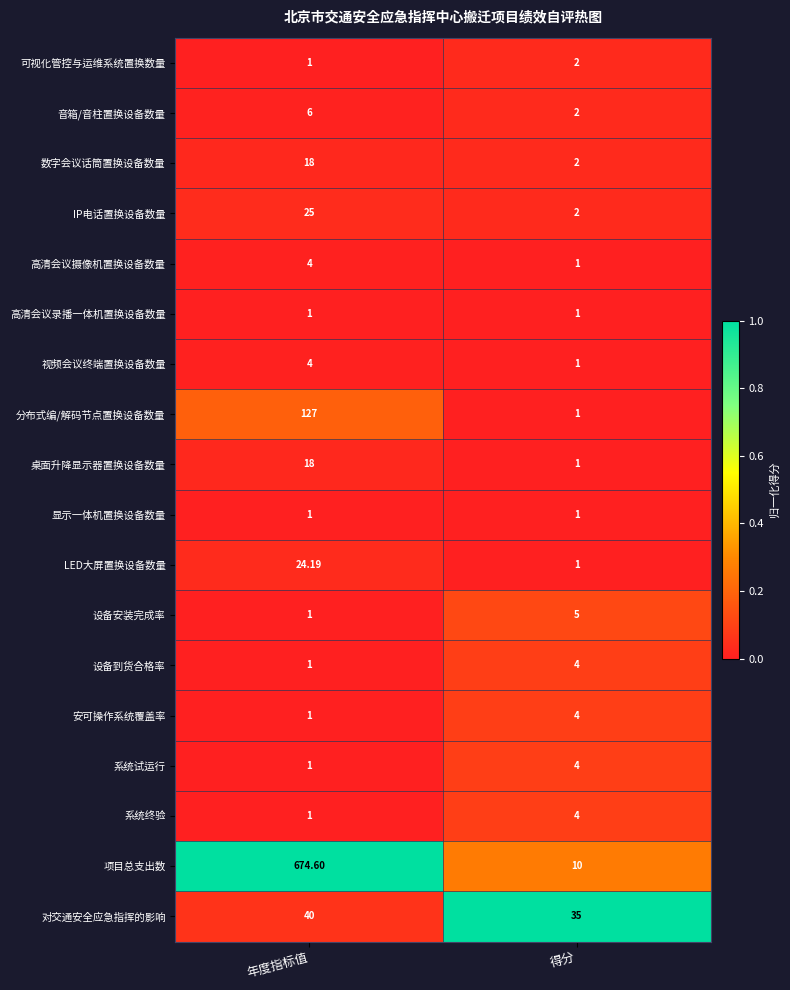

Is the value of 视频会议终端置换设备数量 at 年度指标值 greater than the value of 音箱/音柱置换设备数量 at 年度指标值?

No